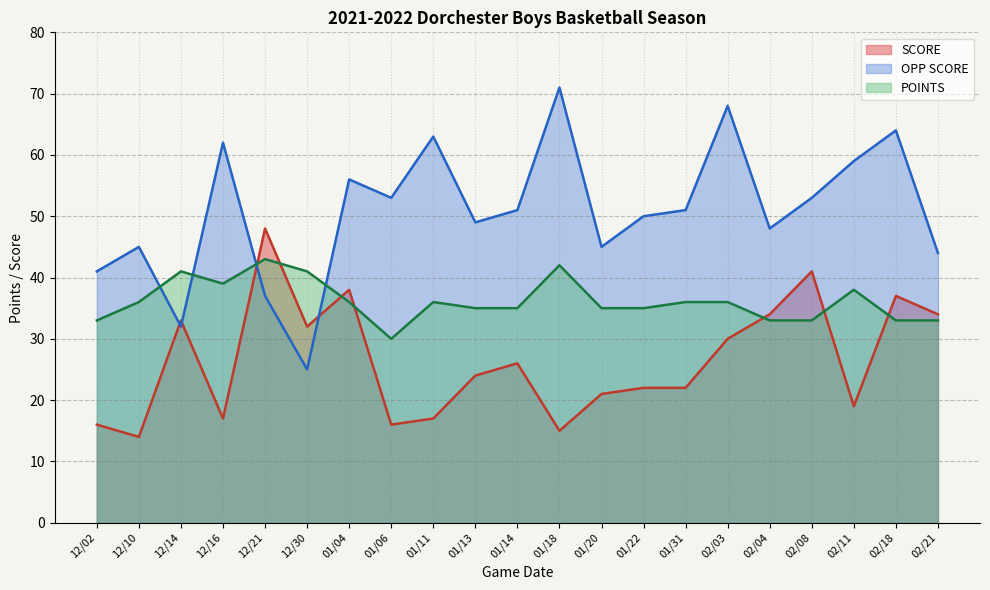

Which series has the largest range (max minus min)?

OPP SCORE